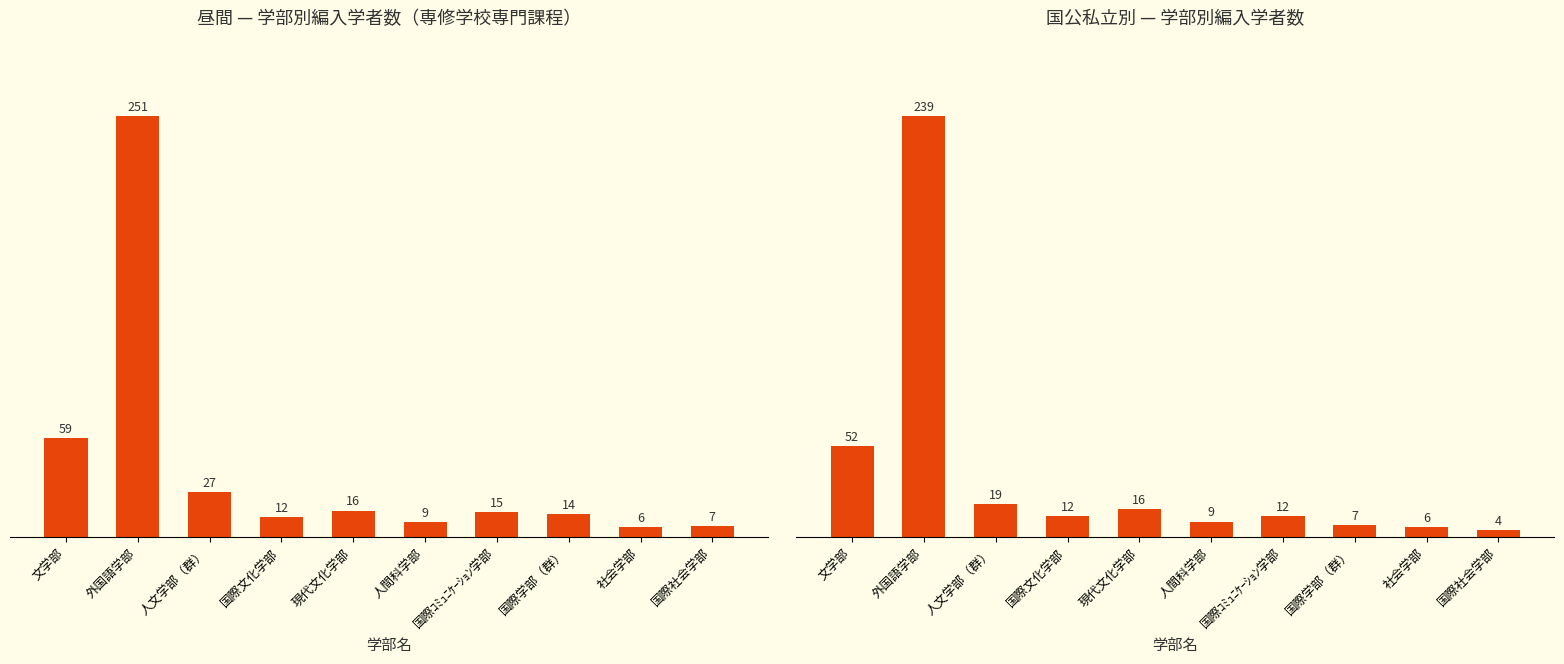

Reading left to right, list all the values displayed in this chart.

昼間計: 59	251	27	12	16	9	15	14	6	7
私立: 52	239	19	12	16	9	12	7	6	4